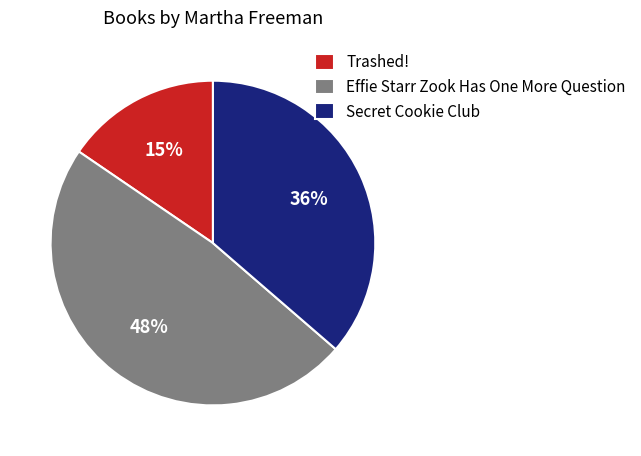

To the nearest percent, what is the average slice percentage?

33%